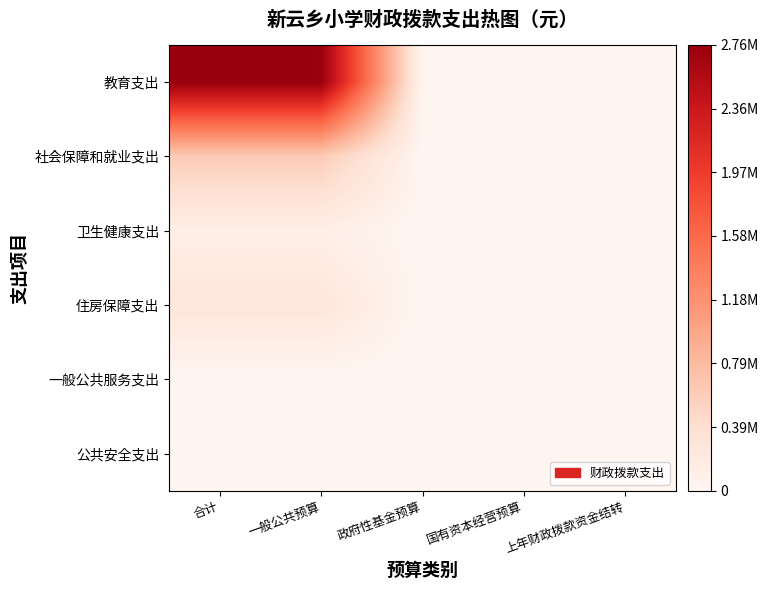

Which has a higher value, 国有资本经营预算 or 一般公共预算?

一般公共预算